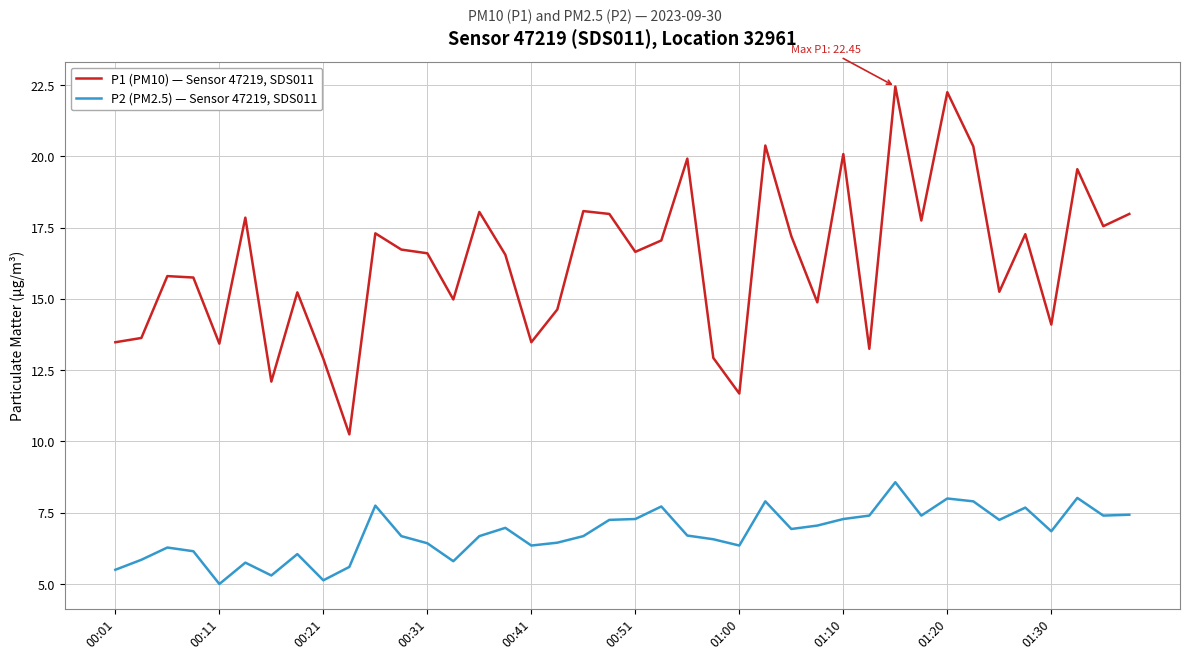

Which series has the largest range (max minus min)?

P1 (PM10) — Sensor 47219, SDS011